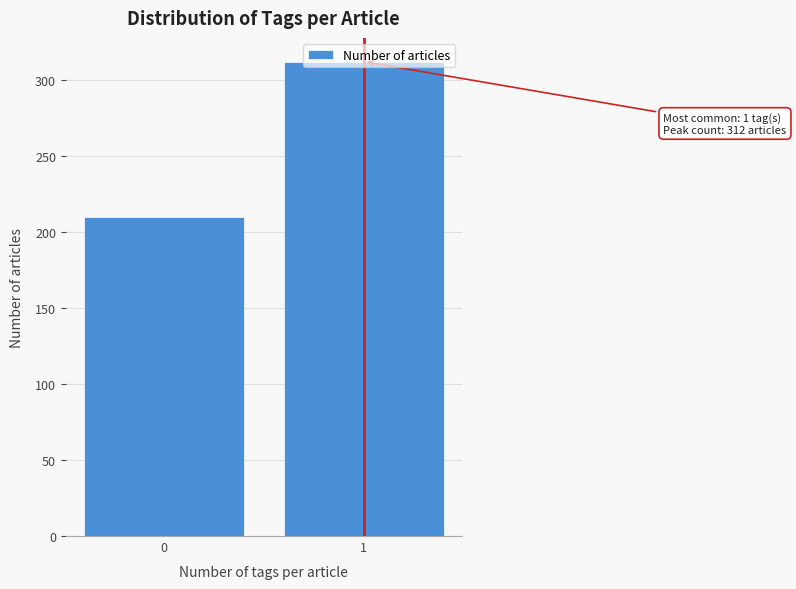

What is the value of the 2nd bar from the left?

312